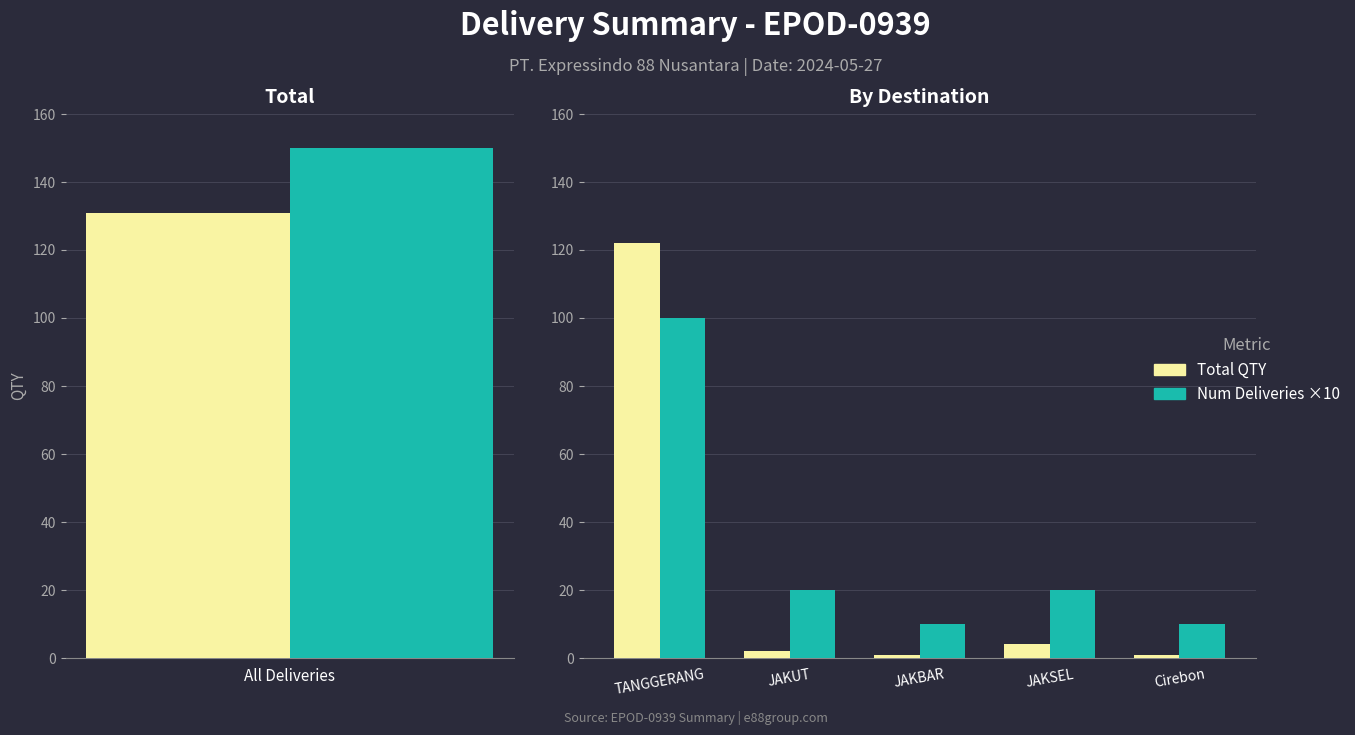

What is the difference between the highest and lowest values at Cirebon?

9